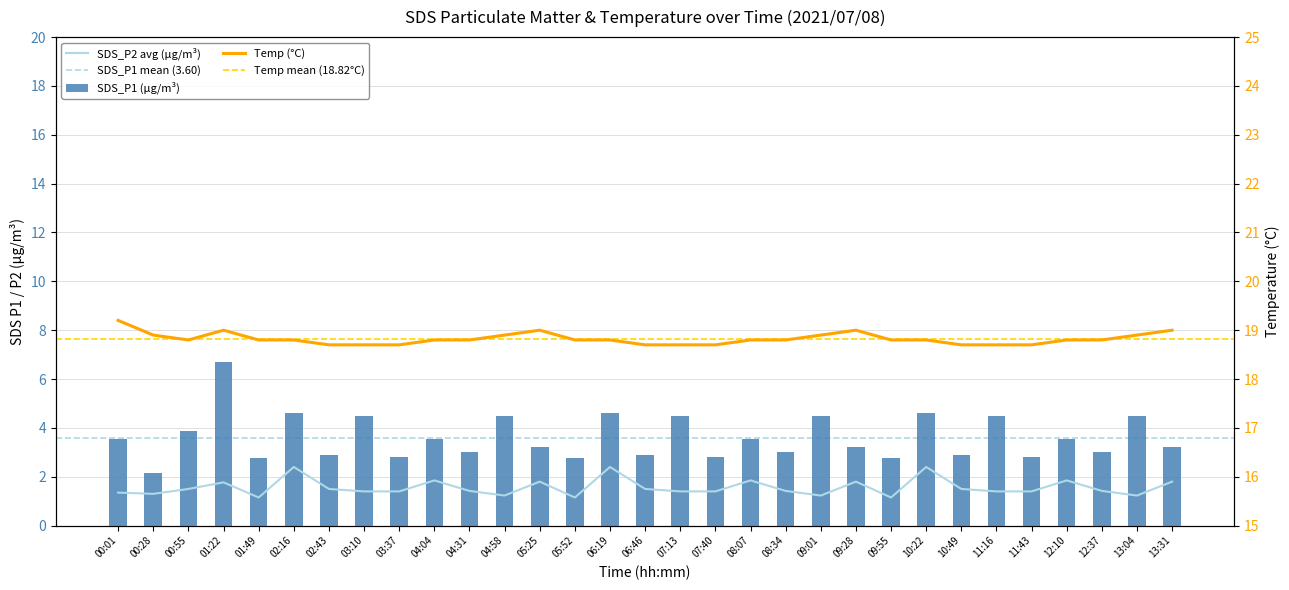

Are the bars horizontal?

No